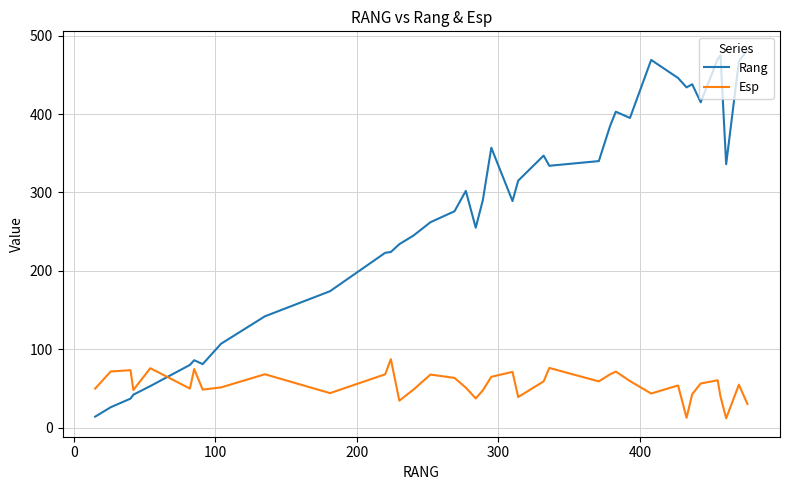

What is the difference between the maximum and minimum values in the Rang series?

468.0